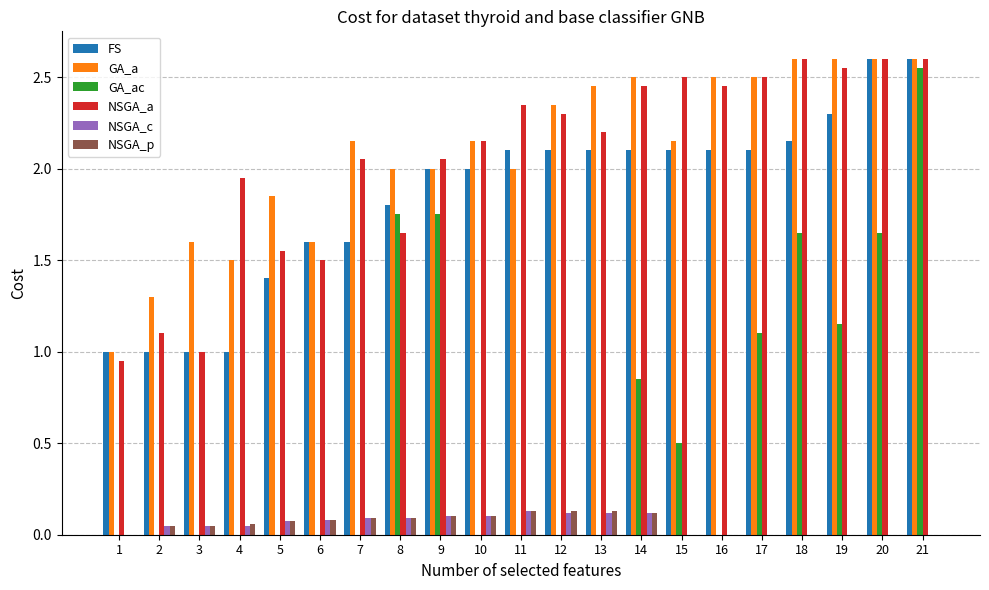

Which series changed the most between 4 and 12?

FS